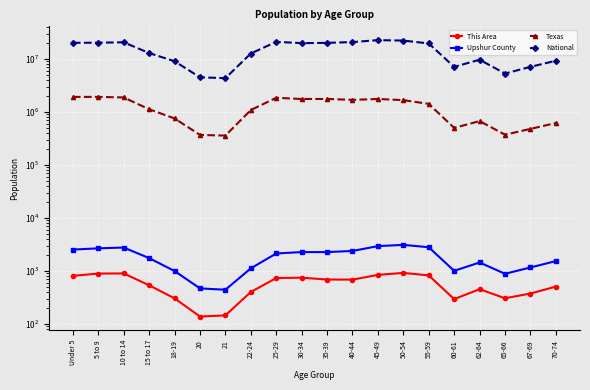

True or false: This Area and Upshur County intersect in this chart.

False